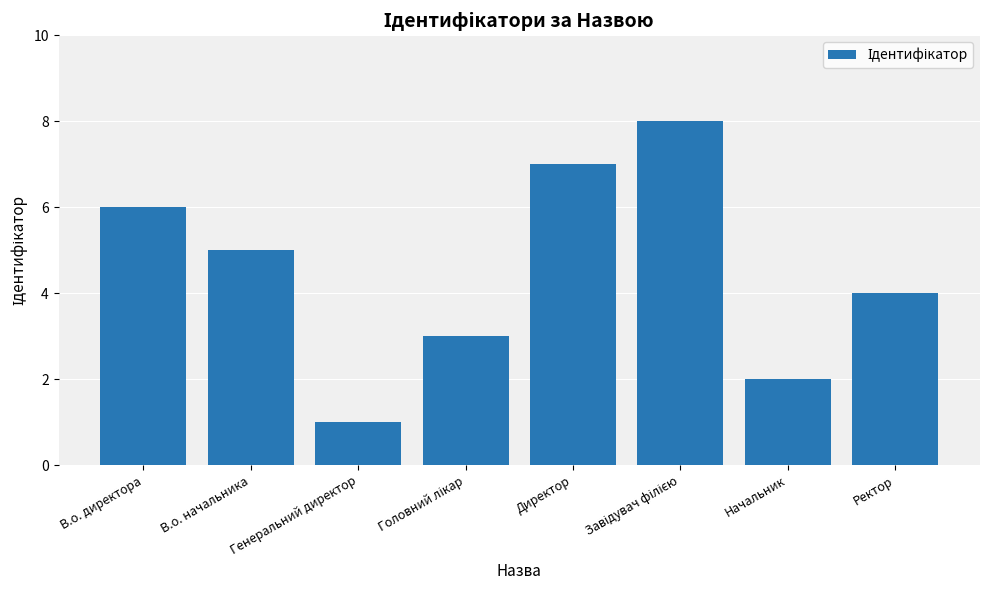

What is the greatest value displayed?

8